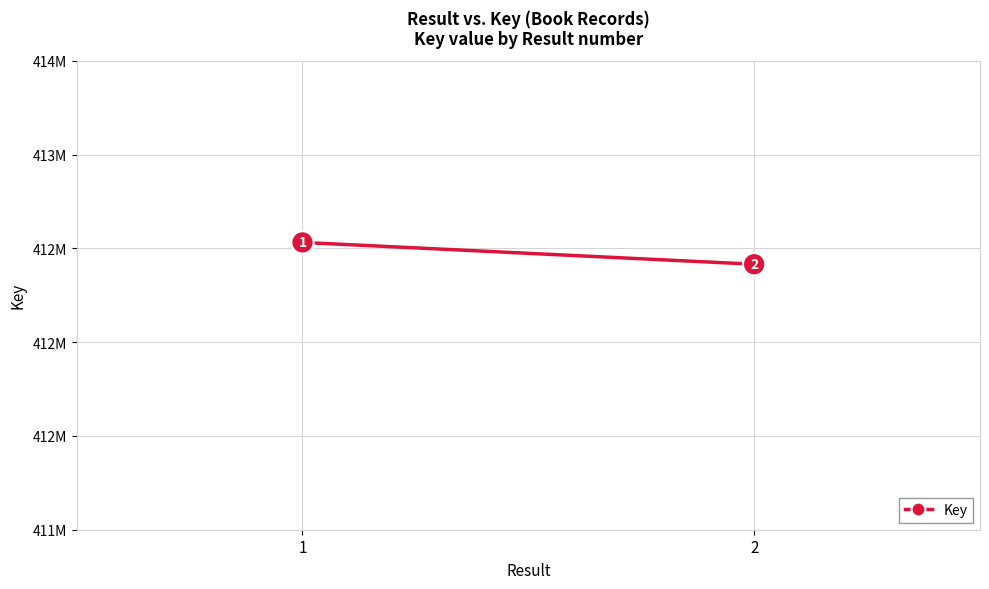

Which has a higher value, 1 or 2?

1